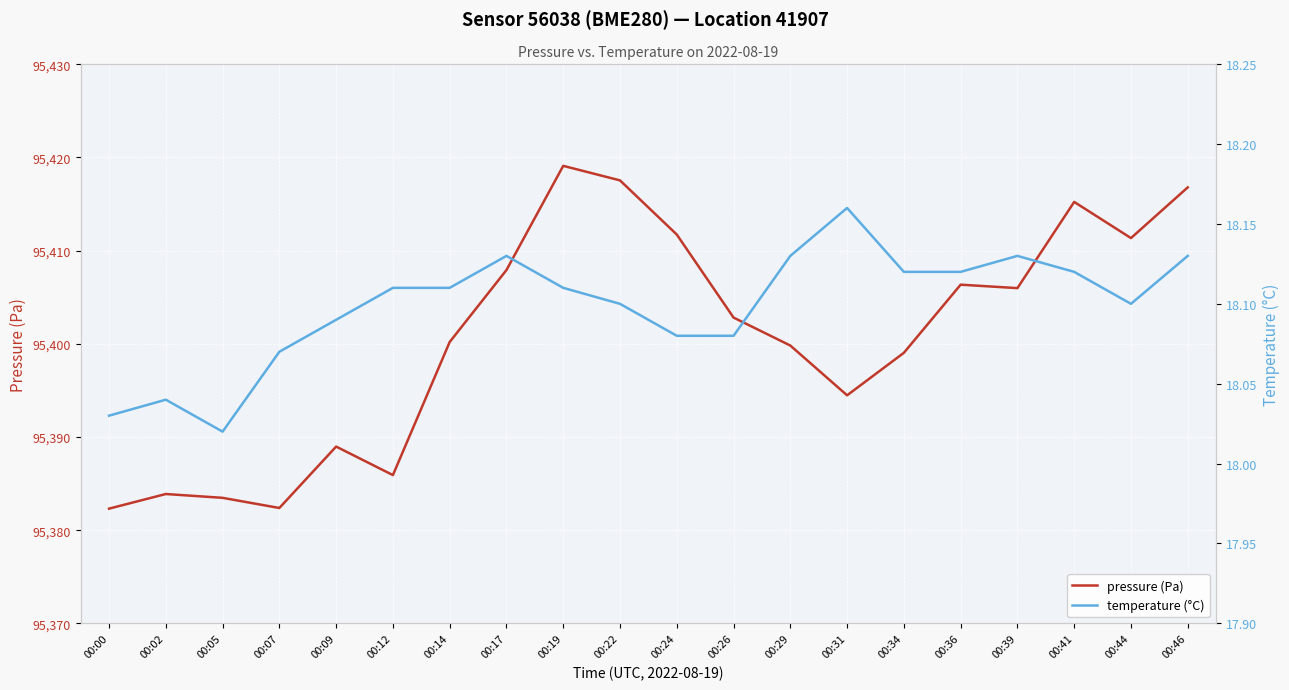

How many interior local valleys does the temperature (°C) series have?

2